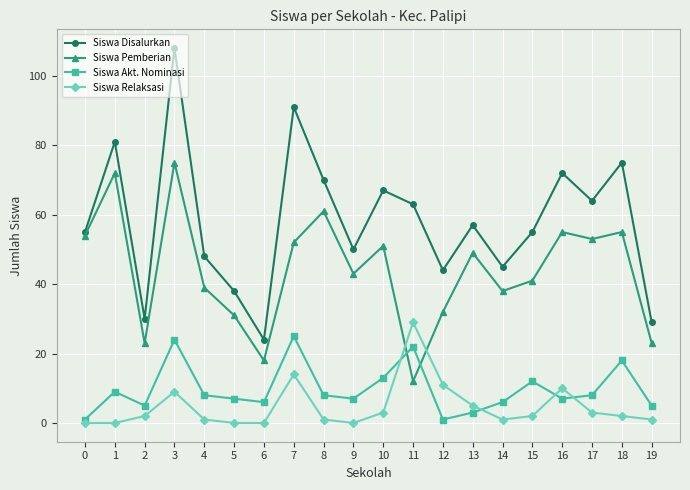

True or false: Siswa Akt. Nominasi has a value of 2 at 16.

False